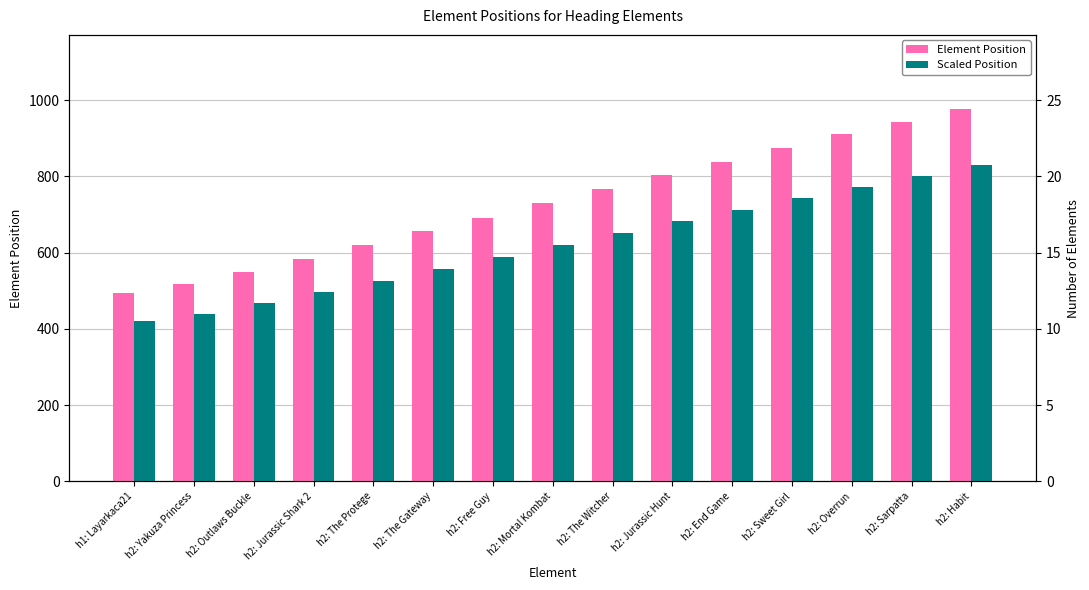

What is the approximate value of Element Position at h2: End Game?

839.0